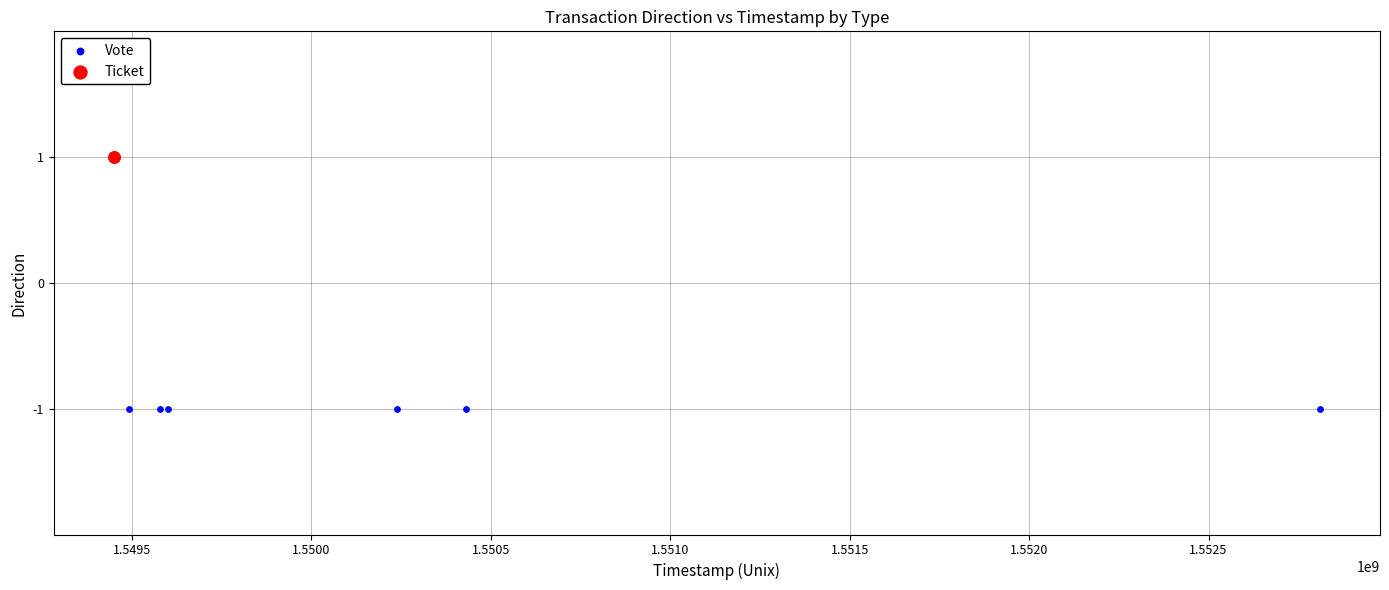

Which series contains the highest Y value?

Ticket